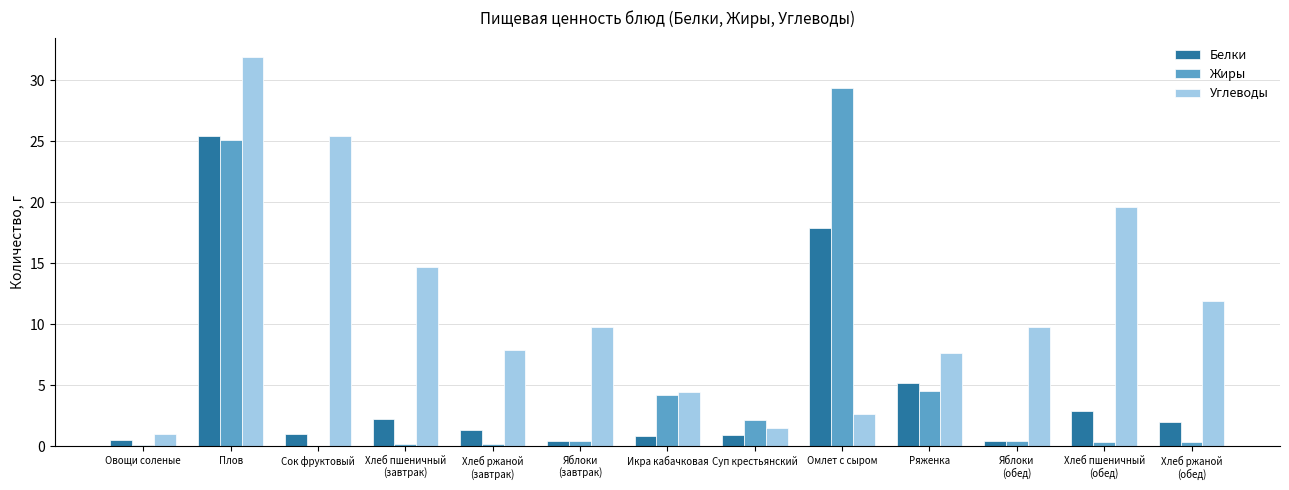

Between Плов and Икра кабачковая, which series saw the biggest shift?

Углеводы